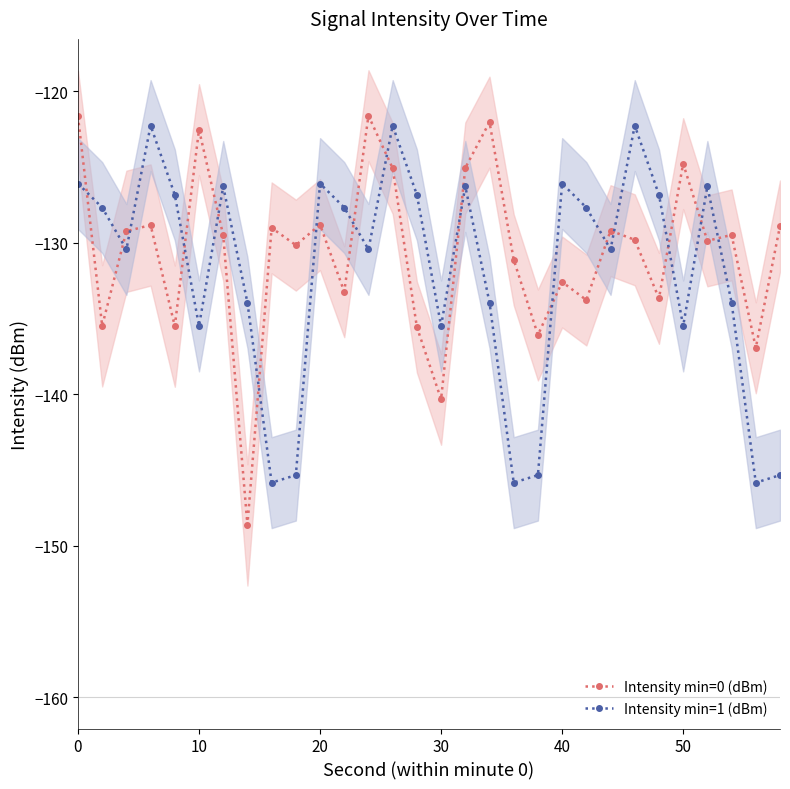

What is the maximum value shown in the chart?

-121.6